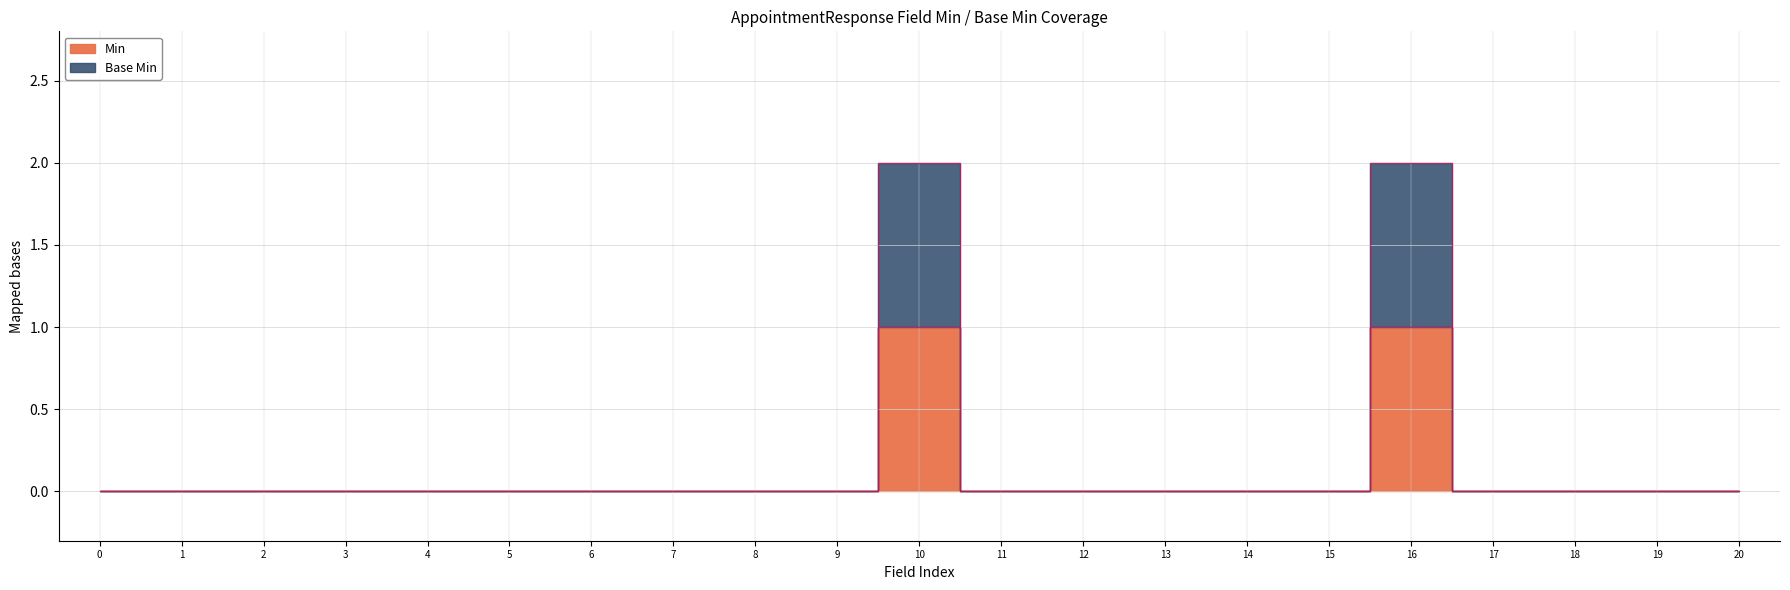

Reading left to right, extract all data points from this chart.

Min: 0	0	0	0	0	0	0	0	0	0	1	0	0	0	0	0	1	0	0	0	0
Base Min: 0	0	0	0	0	0	0	0	0	0	2	0	0	0	0	0	2	0	0	0	0